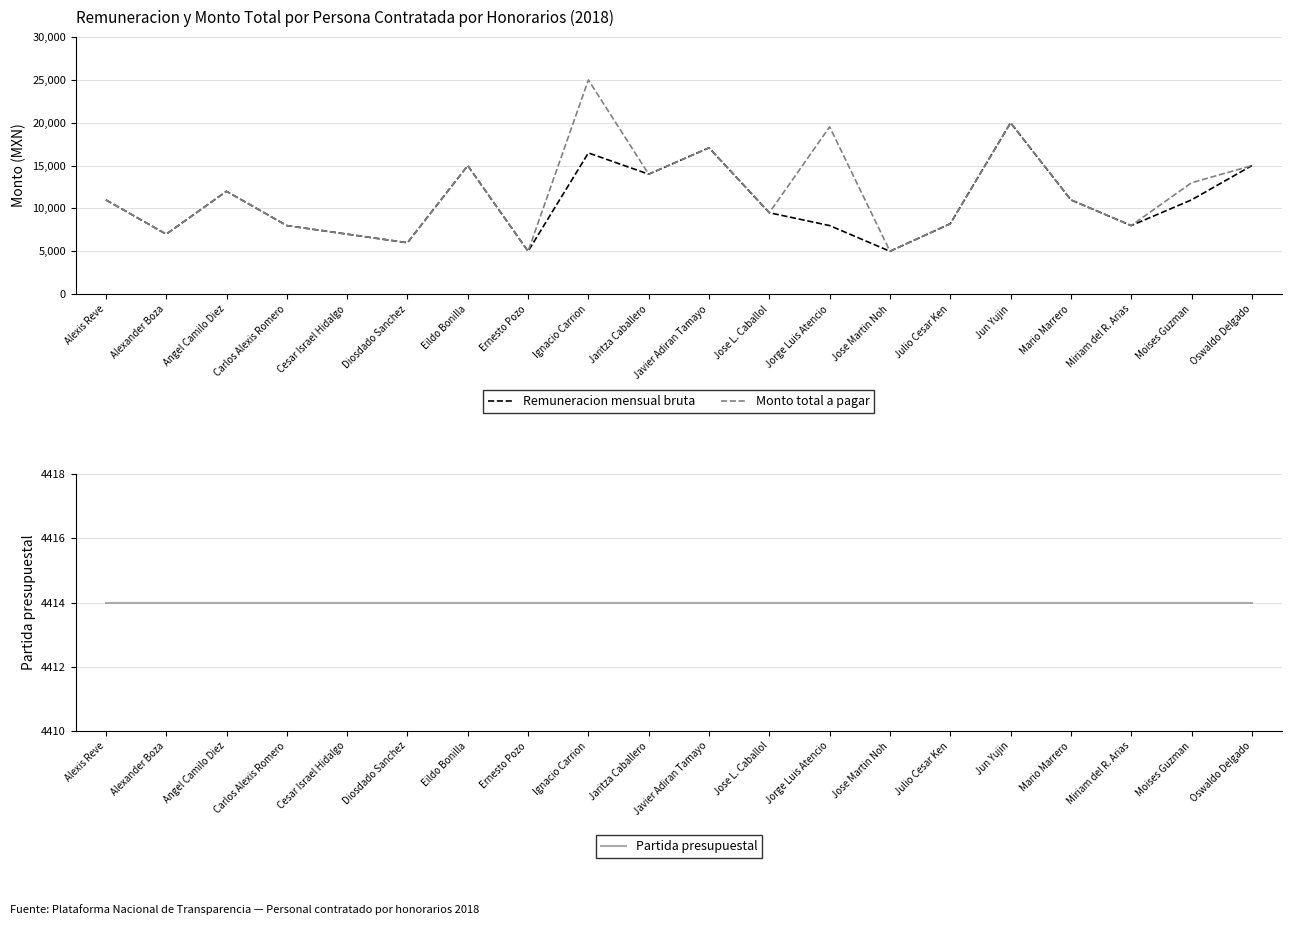

True or false: Partida presupuestal and Monto total a pagar intersect in this chart.

False